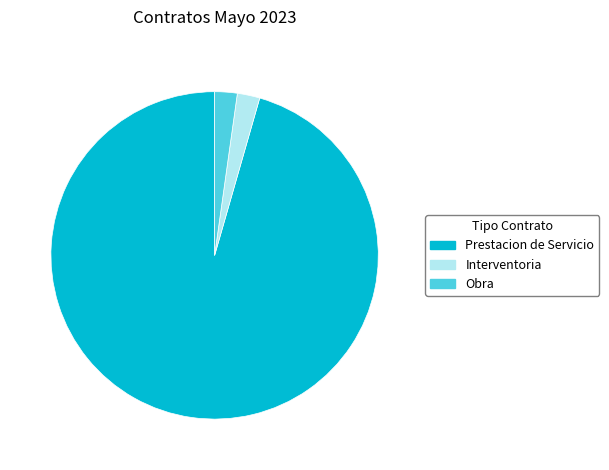

Does Obra represent more than half of the total?

No